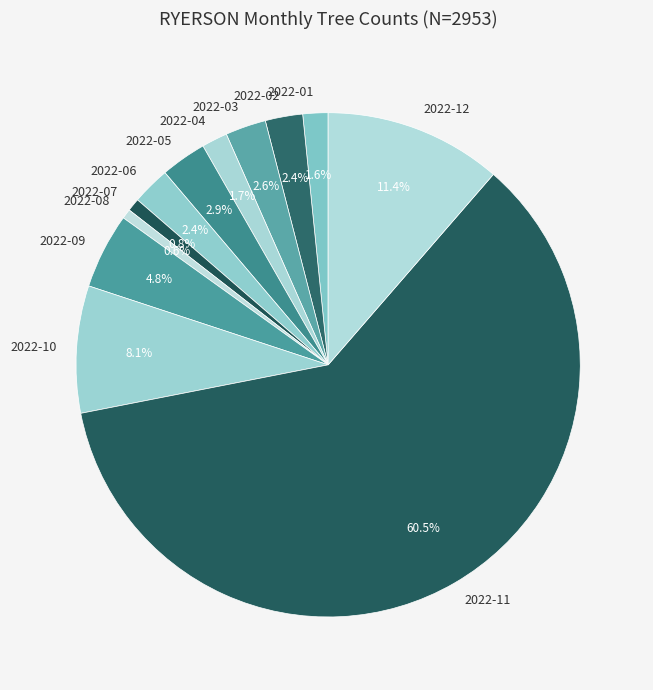

Which has a higher value, 2022-06 or 2022-01?

2022-06